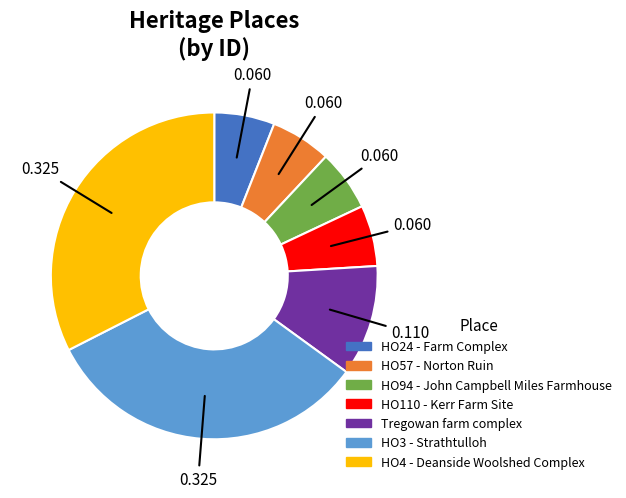

Between HO3 - Strathtulloh and Tregowan farm complex, which is larger?

HO3 - Strathtulloh